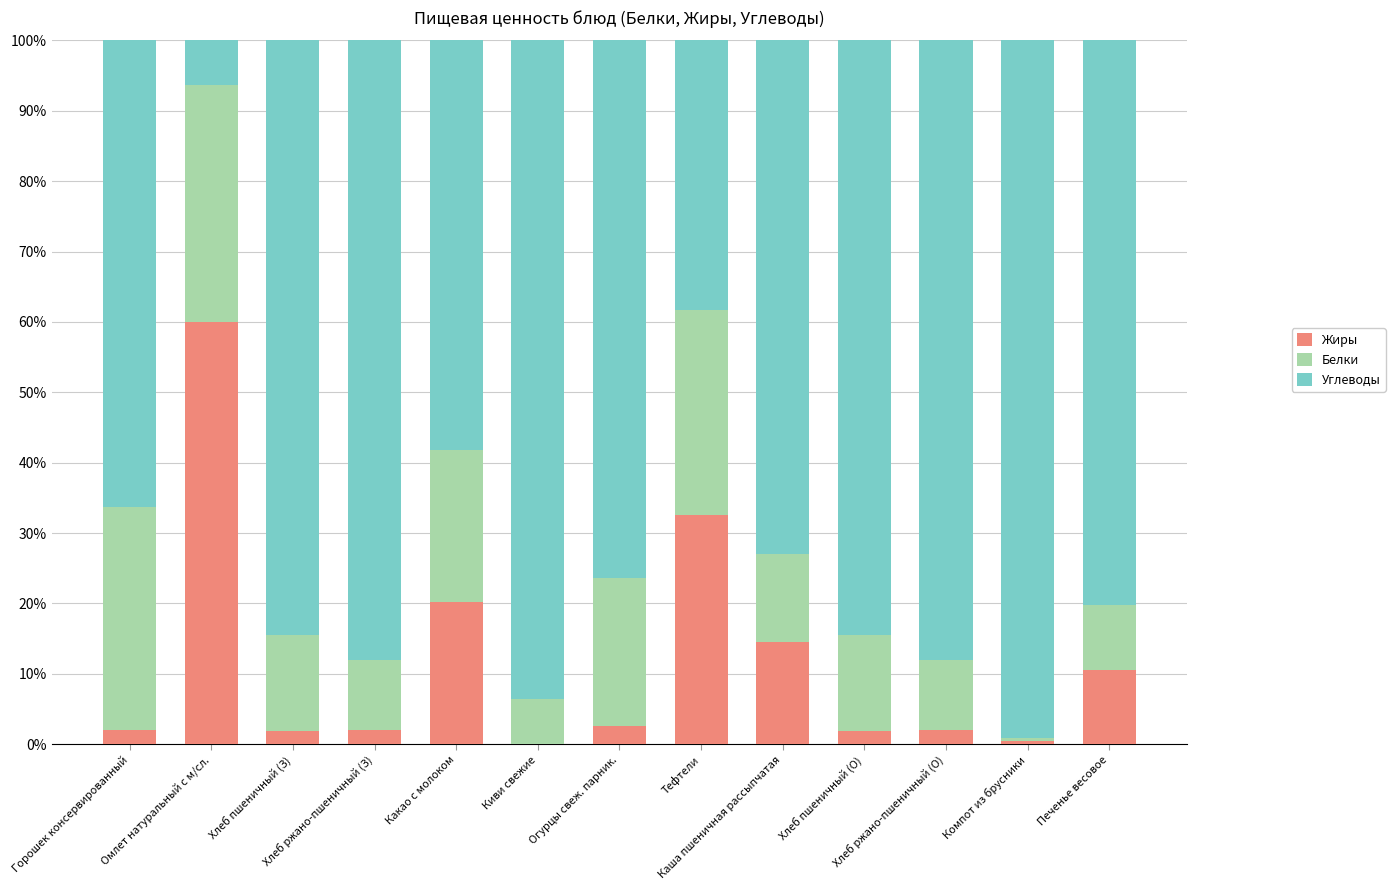

The value of Жиры at Компот из брусники is 0.4. True or false?

True